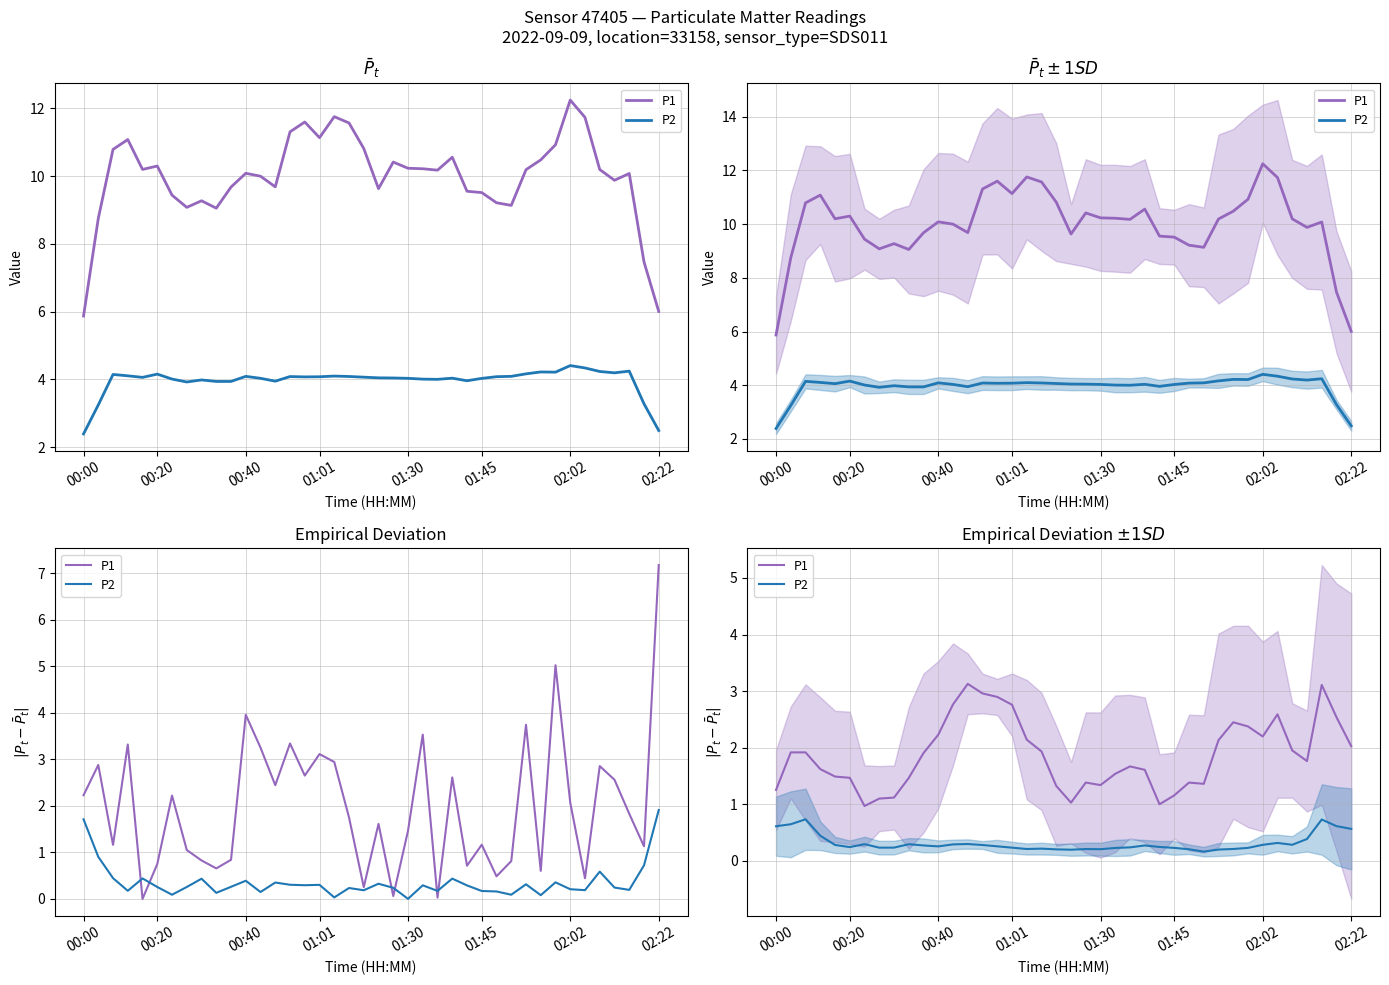

True or false: P1 has a value of 1.8 at 36.

True